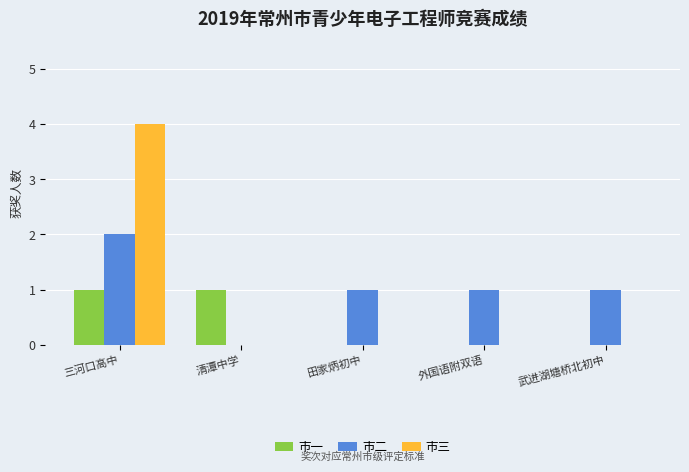

Reading left to right, list all the values displayed in this chart.

市一: 三河口高中=1	清潭中学=1	田家炳初中=0	外国语附双语=0	武进湖塘桥北初中=0
市二: 三河口高中=2	清潭中学=0	田家炳初中=1	外国语附双语=1	武进湖塘桥北初中=1
市三: 三河口高中=4	清潭中学=0	田家炳初中=0	外国语附双语=0	武进湖塘桥北初中=0